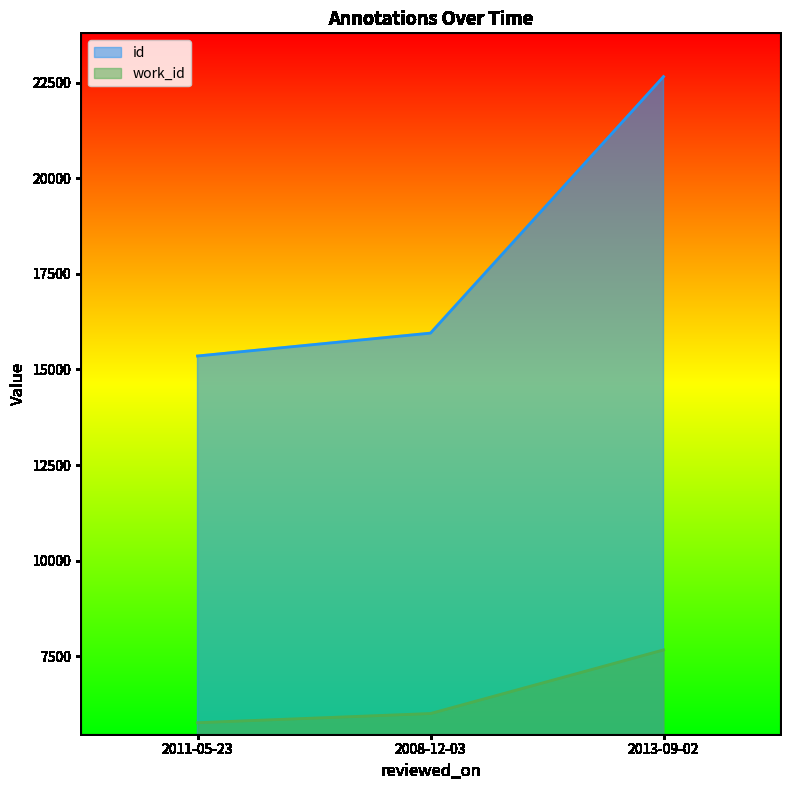

Which series changed the most between 2008-12-03 and 2013-09-02?

id